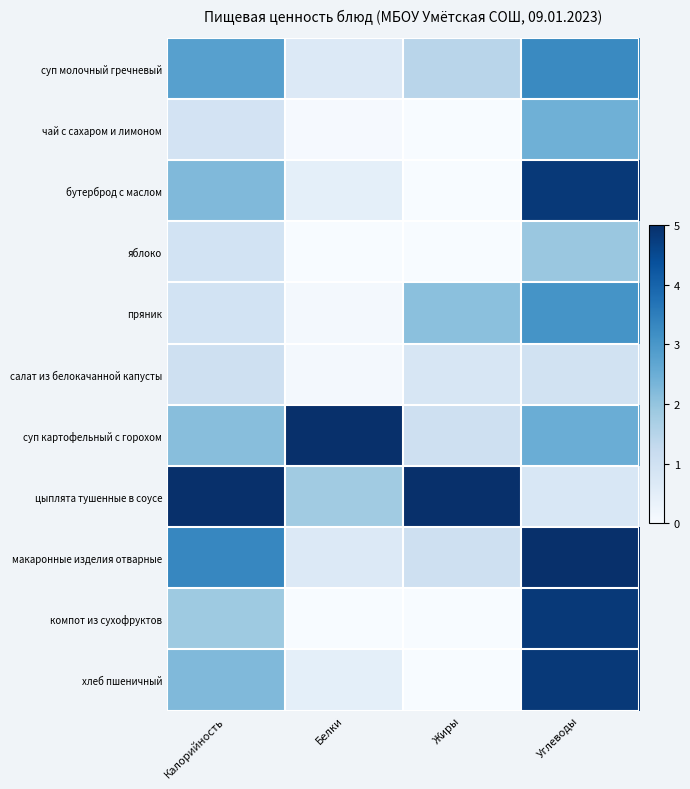

Which series changed the most between Жиры and Углеводы?

бутерброд с маслом